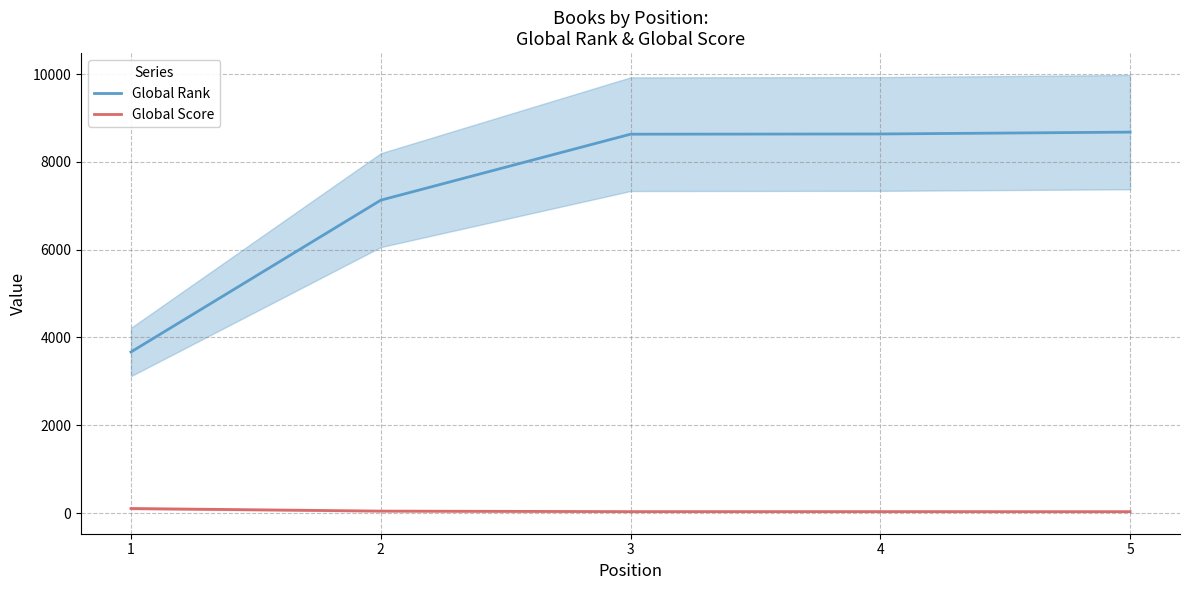

At which label does Global Rank reach its peak?

5